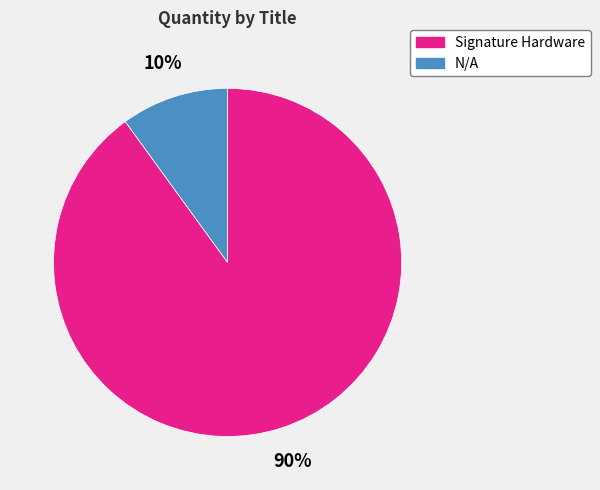

True or false: Signature Hardware accounts for 90% of the total.

True